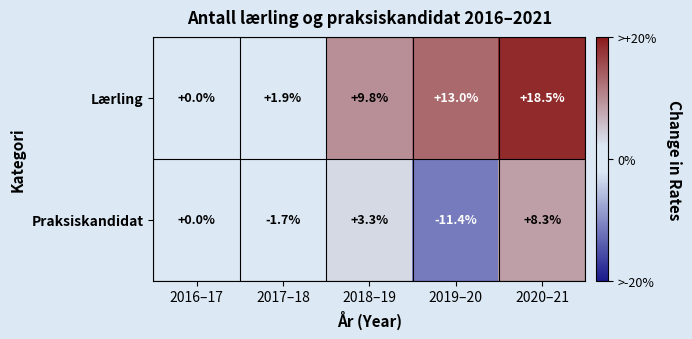

The value of Praksiskandidat at 2017–18 is -1.7. True or false?

True